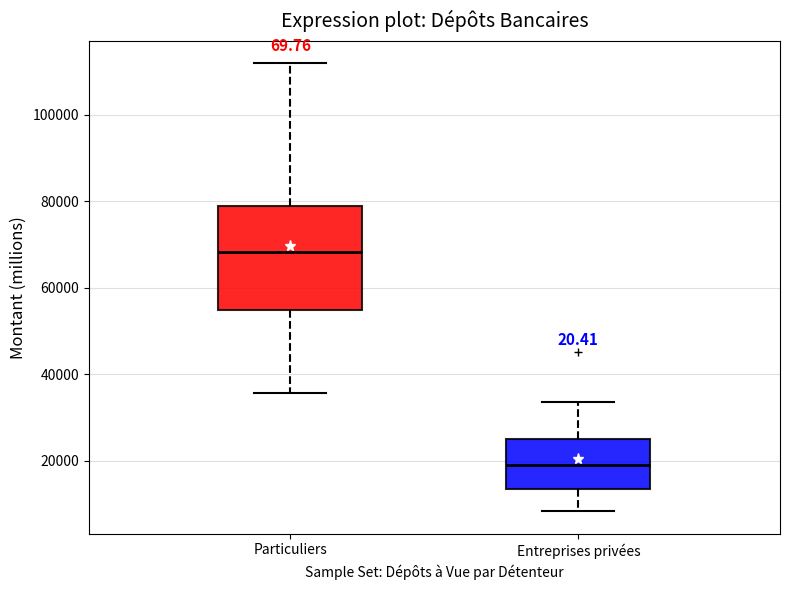

Reading left to right, transcribe this box plot: for each box, give where its median line is, the range the box spans, and where its two whiskers end, as read against the y-axis. The values are not printed on the chart, so give them approximately, as read against the axis.

Particuliers: median 68000, box 54000 to 78000, whiskers 36000 to 112000
Entreprises privées: median 20000, box 14000 to 24000, whiskers 8000 to 34000